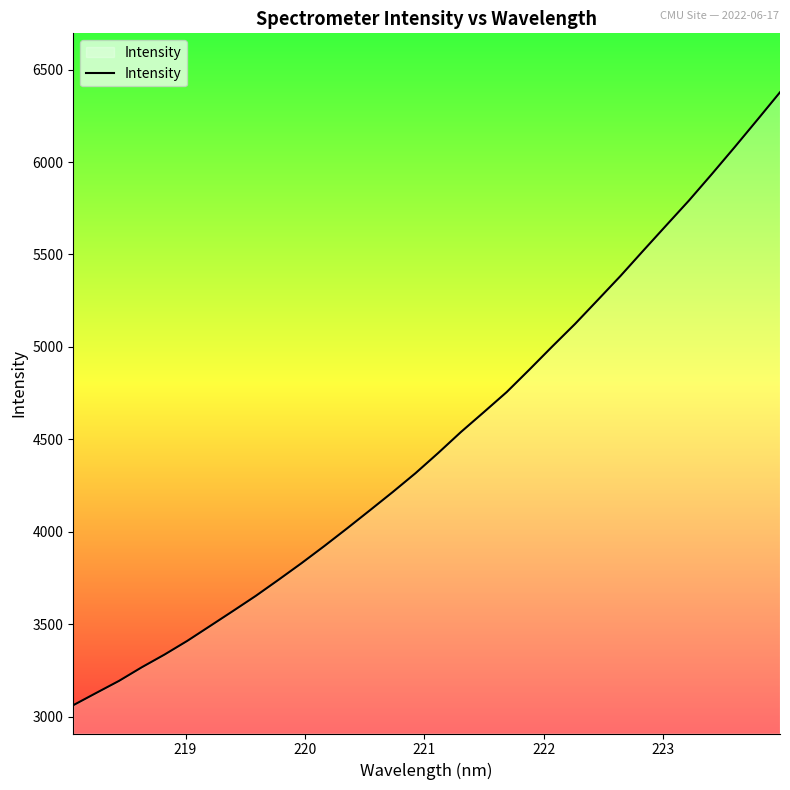

What is the smallest value displayed?

3062.1